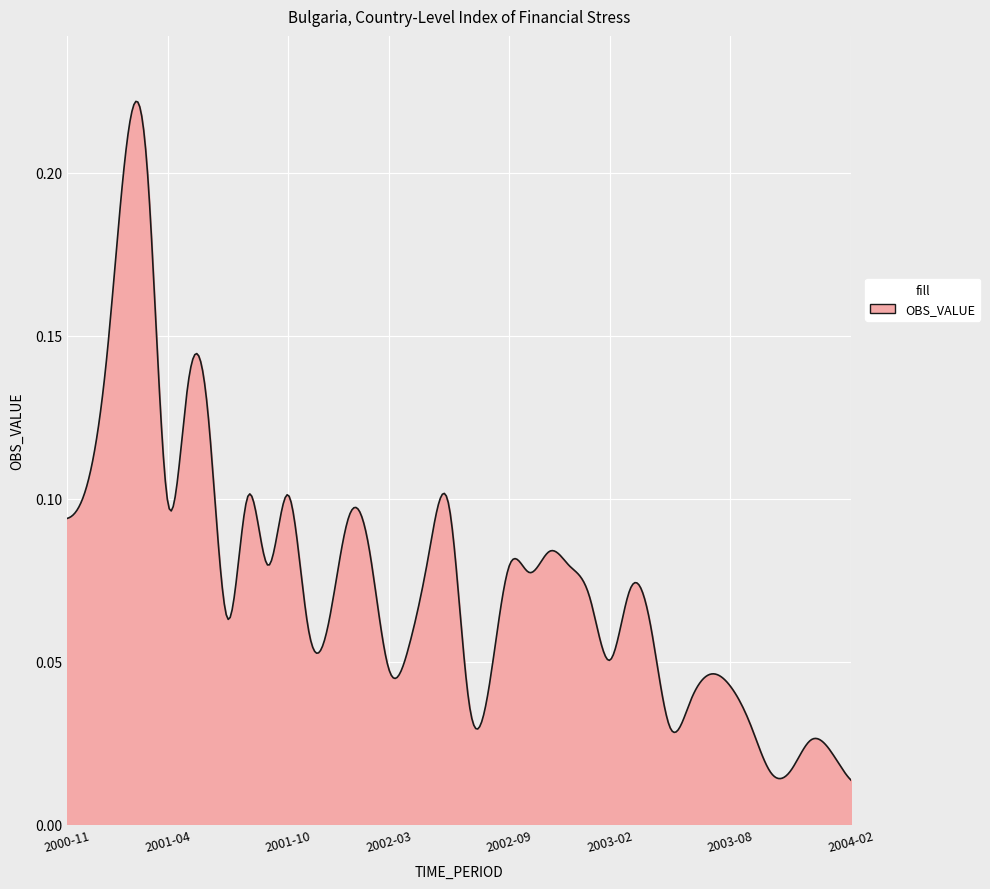

At which label is the value closest to 0?

2004-02